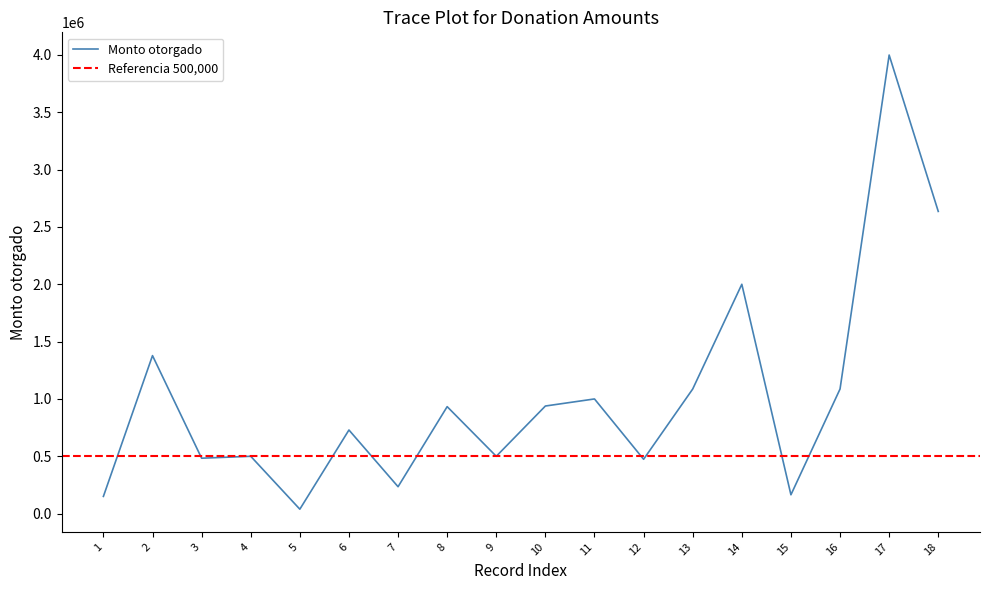

Is this an area chart (filled region under the line)?

No